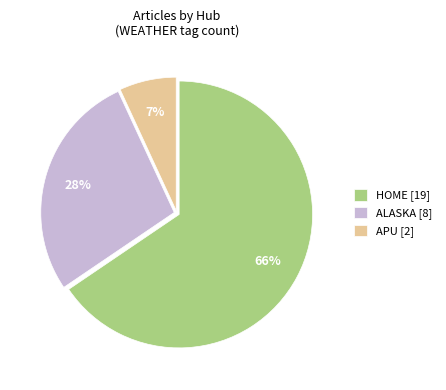

What is the smallest slice in the pie chart?

APU [2]